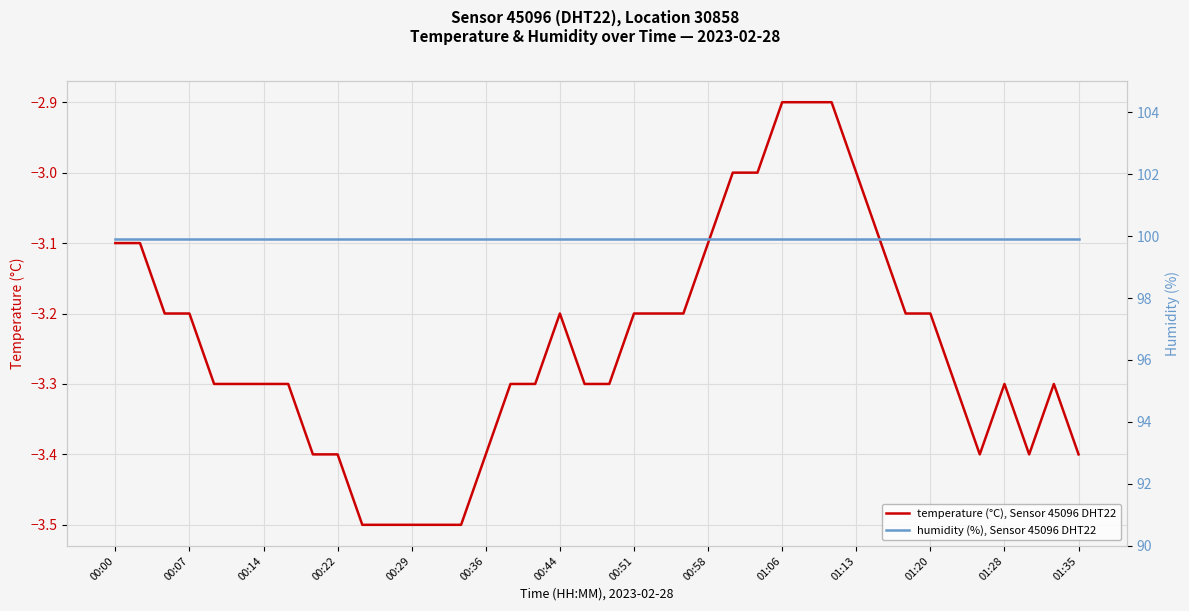

Reading left to right, what are all the values shown in this chart?

temperature (°C), Sensor 45096 DHT22: -3.1	-3.1	-3.2	-3.2	-3.3	-3.3	-3.3	-3.3	-3.4	-3.4	-3.5	-3.5	-3.5	-3.5	-3.5	-3.4	-3.3	-3.3	-3.2	-3.3	-3.3	-3.2	-3.2	-3.2	-3.1	-3.0	-3.0	-2.9	-2.9	-2.9	-3.0	-3.1	-3.2	-3.2	-3.3	-3.4	-3.3	-3.4	-3.3	-3.4
humidity (%), Sensor 45096 DHT22: 99.9	99.9	99.9	99.9	99.9	99.9	99.9	99.9	99.9	99.9	99.9	99.9	99.9	99.9	99.9	99.9	99.9	99.9	99.9	99.9	99.9	99.9	99.9	99.9	99.9	99.9	99.9	99.9	99.9	99.9	99.9	99.9	99.9	99.9	99.9	99.9	99.9	99.9	99.9	99.9